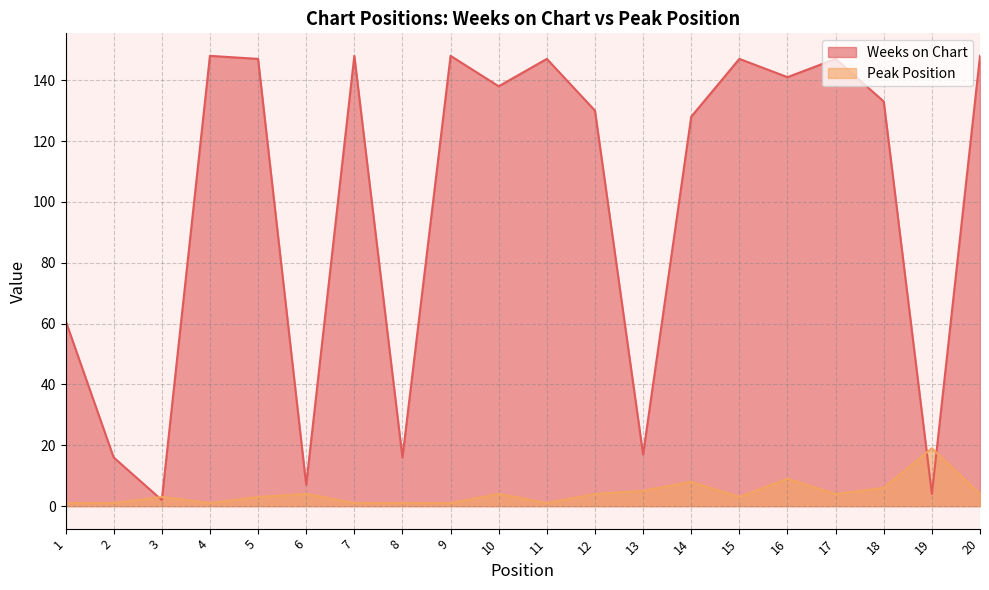

The value of Peak Position at 20 is 7. True or false?

False